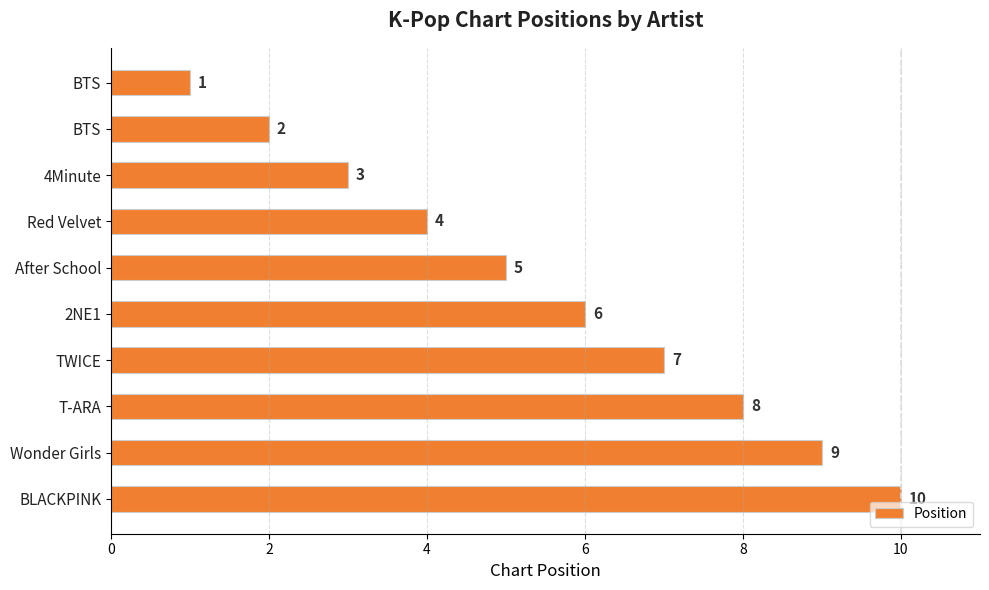

How many data points are less than 6?

5